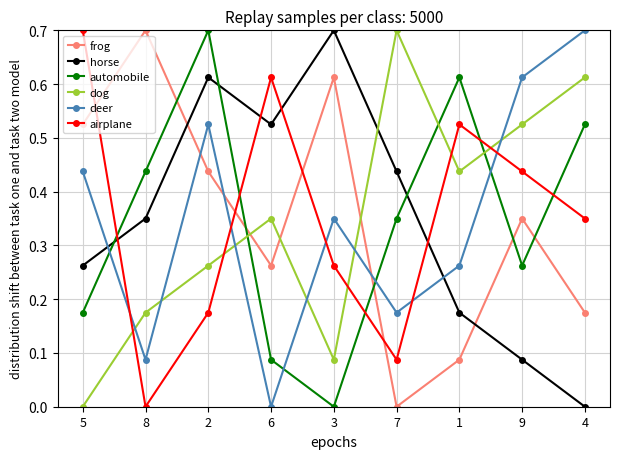

Which series ends up on top after the final intersection of deer and airplane?

deer